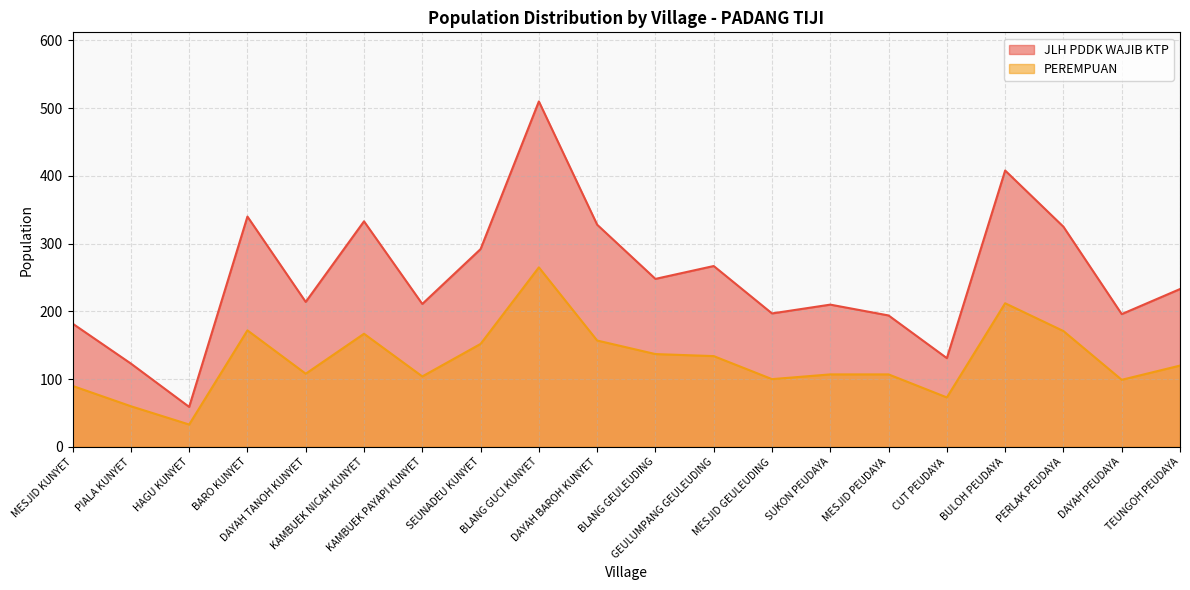

List the series in order of their peak value, lowest first.

PEREMPUAN, JLH PDDK WAJIB KTP